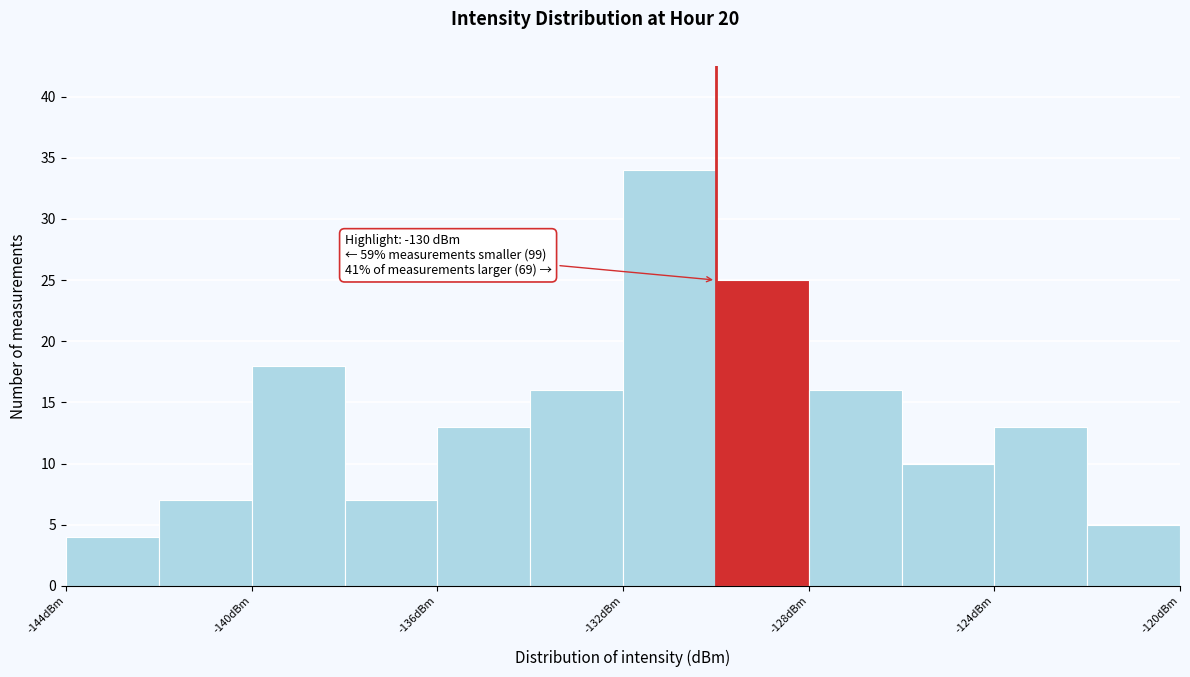

Over which range of the x-axis is the bar tallest?

-132 to -130